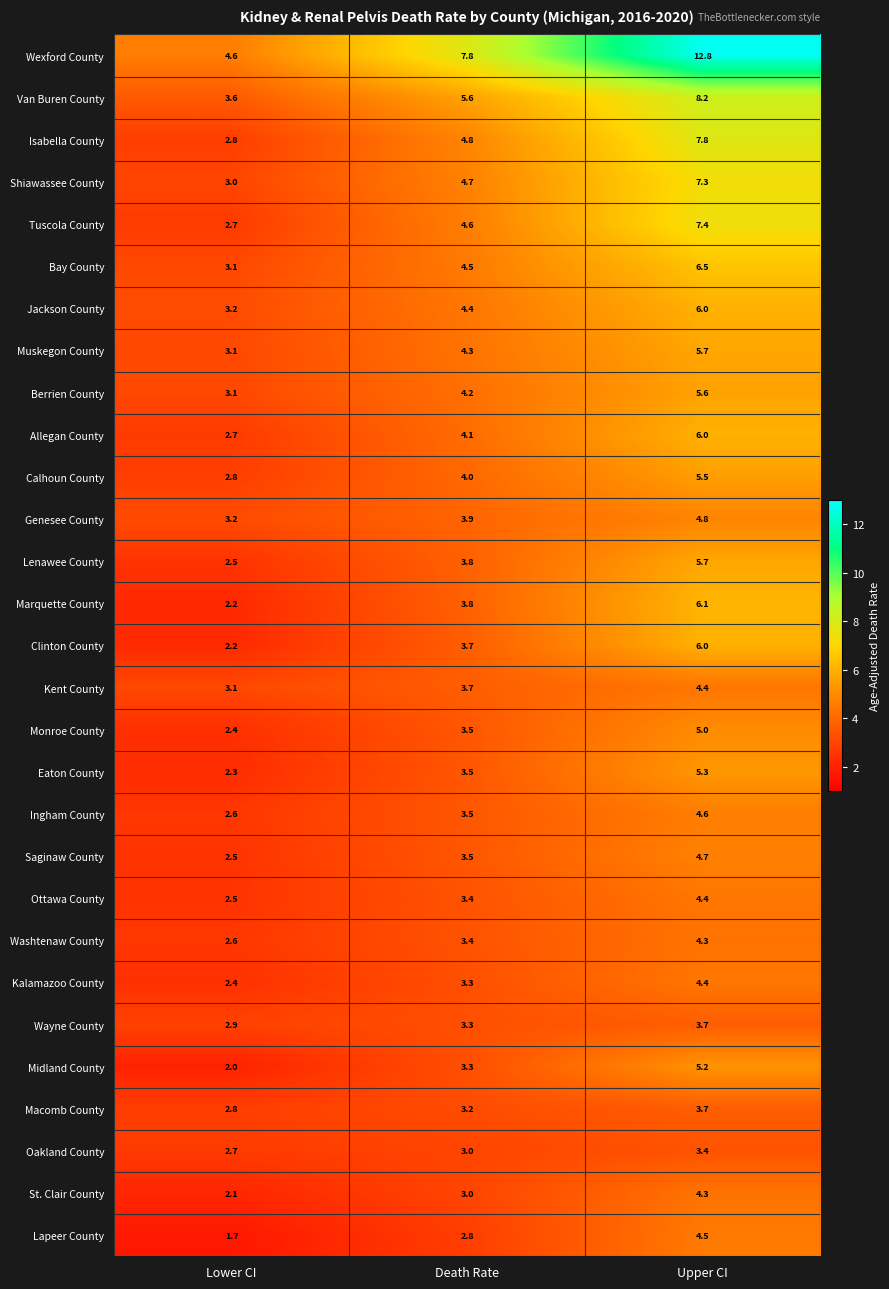

What is the minimum value shown in the chart?

1.7